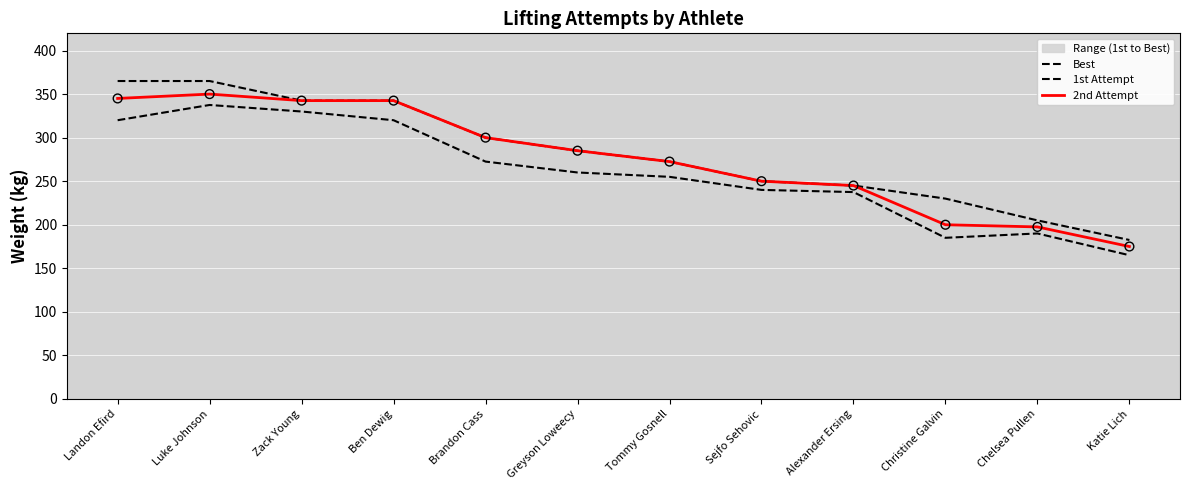

Which series has the widest spread of Y values?

Best